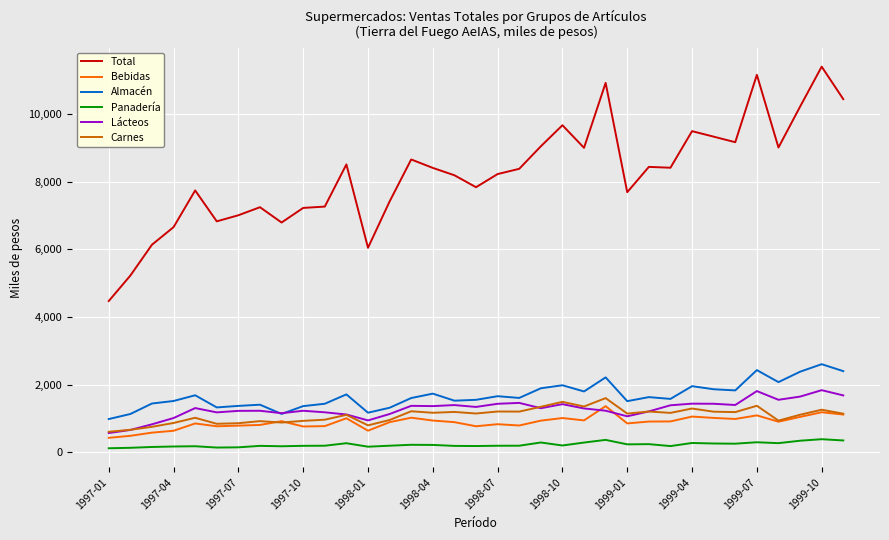

Which series has the largest total across all categories?

Total